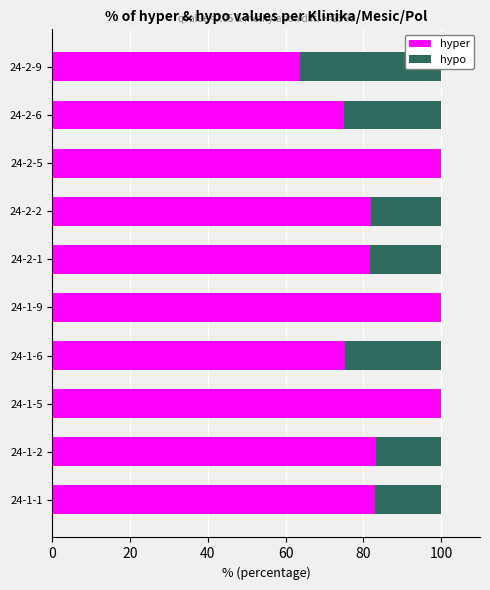

What is the difference between the maximum and second lowest values in the hyper series?

24.9